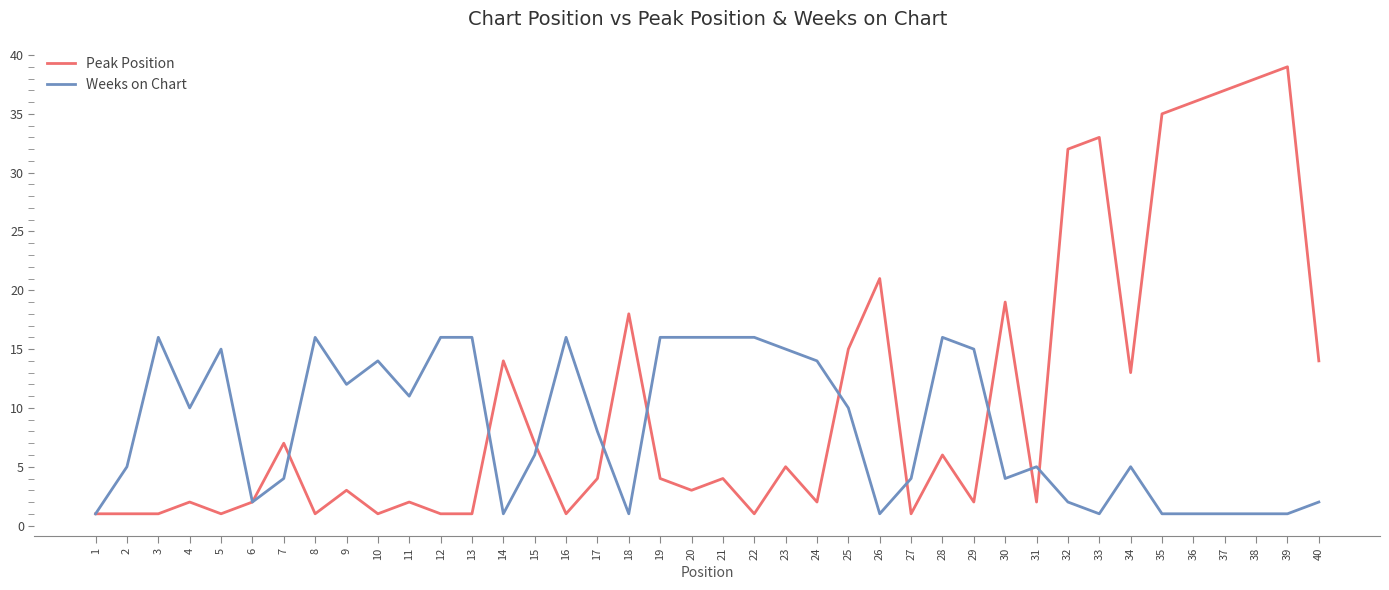

The Weeks on Chart series shows 1 at 26. True or false?

True